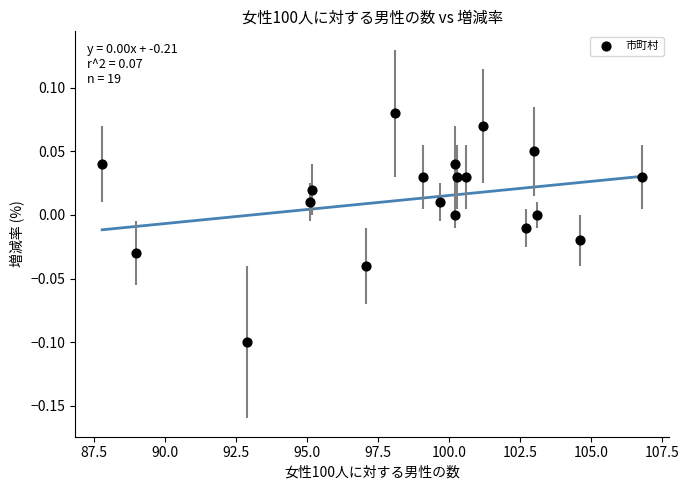

What is the range of X values (max minus min)?

19.0